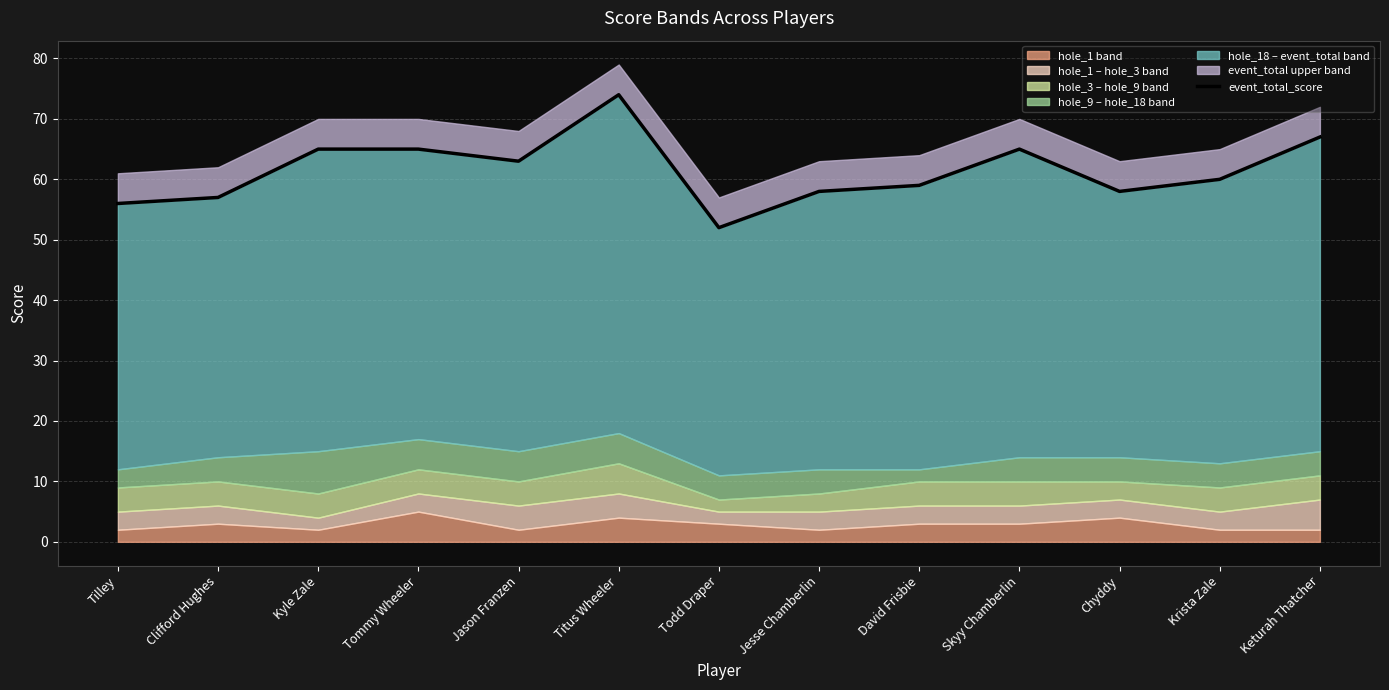

Does the chart have visible grid lines?

Yes